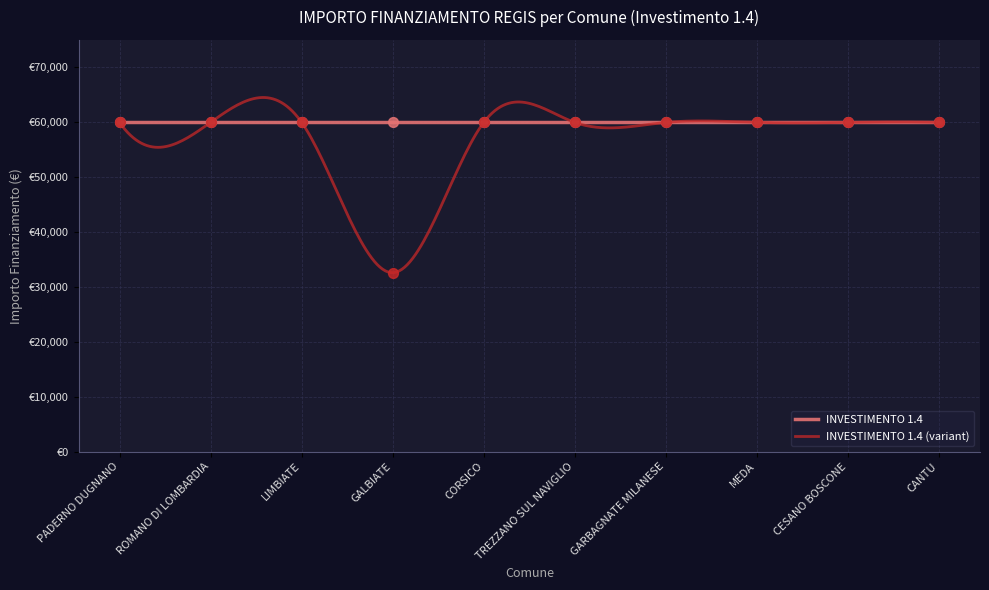

What is the change in value from PADERNO DUGNANO to GALBIATE?

-27377